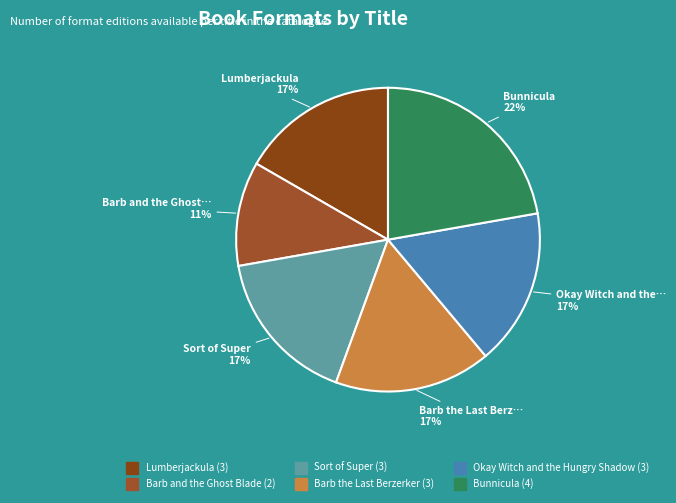

Which slice is the largest?

Bunnicula